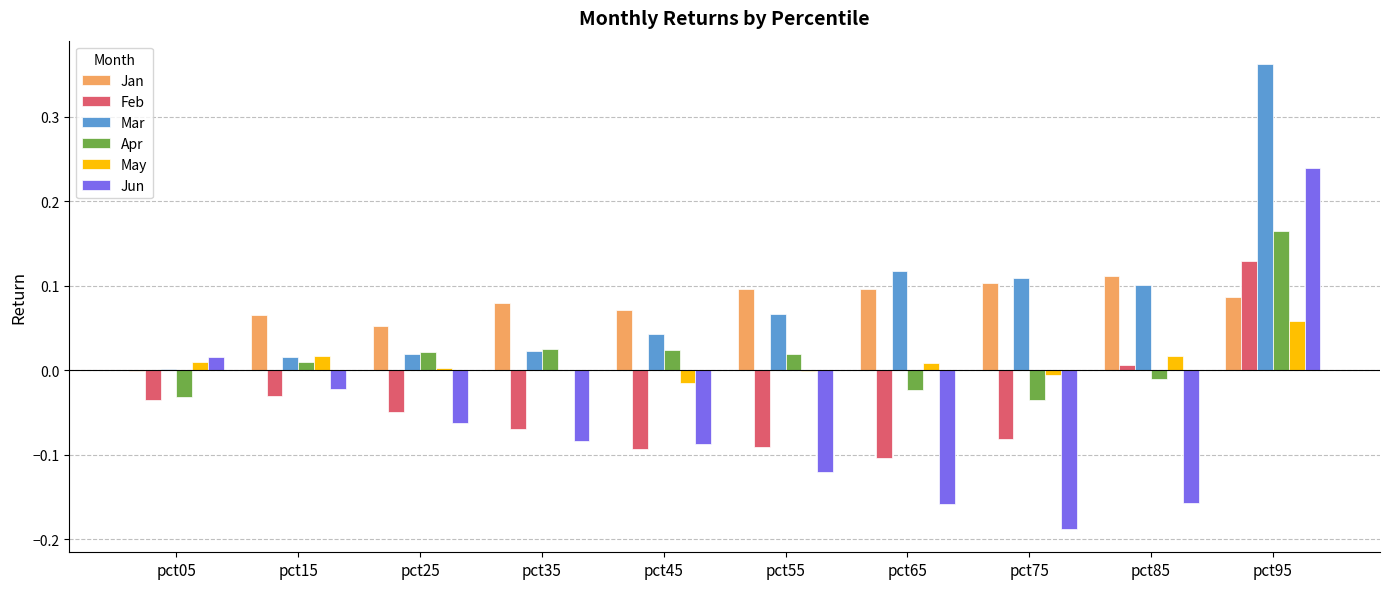

How many values in the Apr series exceed 0?

6